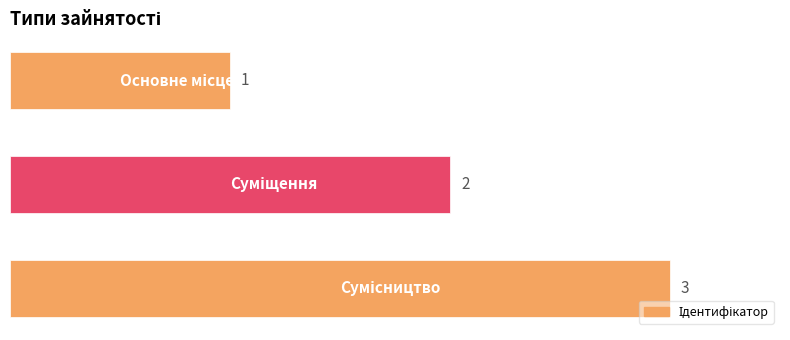

Does the chart contain any negative values?

No